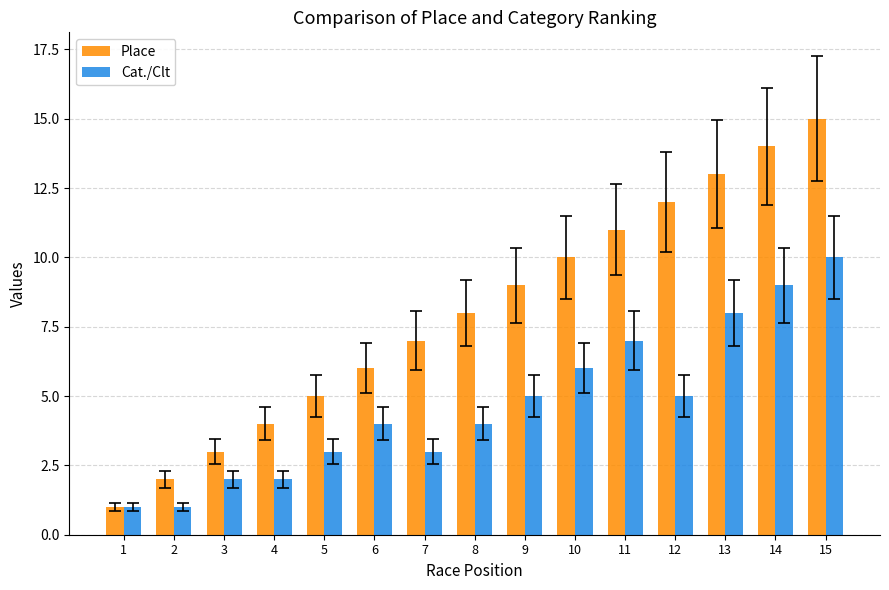

Rank the series by their maximum value, from lowest to highest.

Cat./Clt, Place